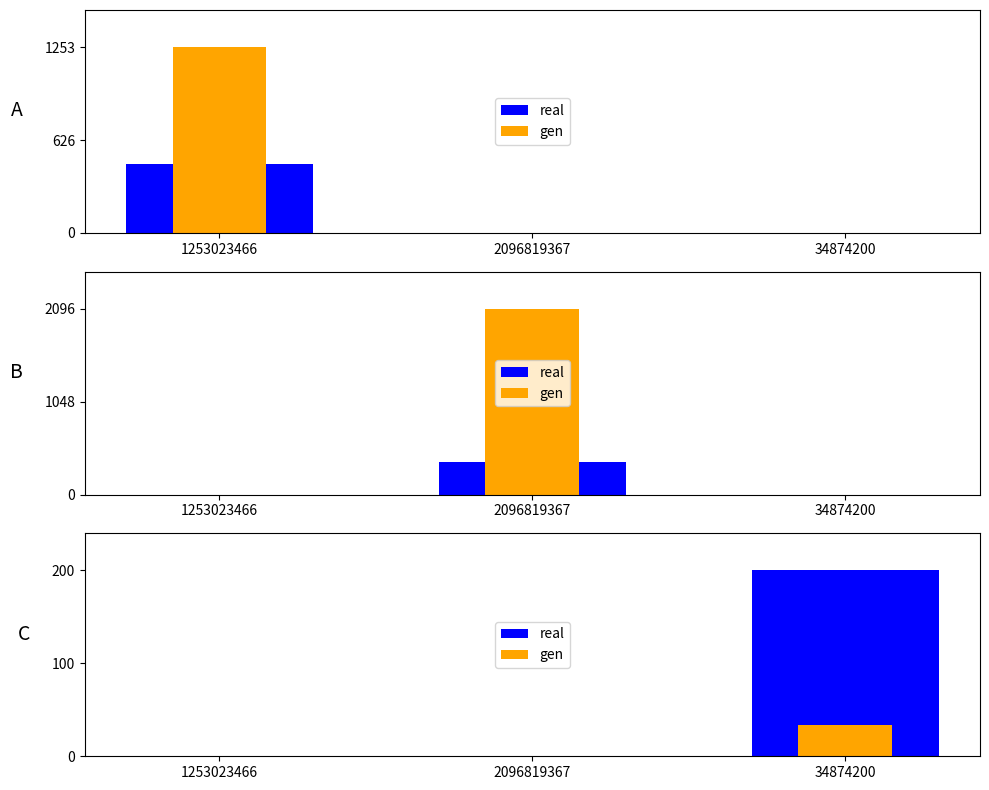

How many categories are shown in the chart?

3